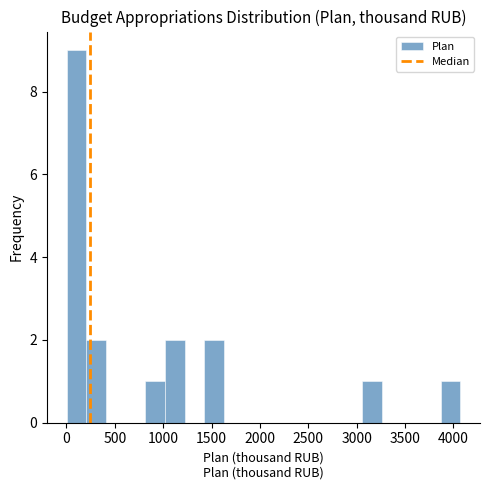

Reading left to right, transcribe this chart: for each bar, give the range it covers on the x-axis and its height. Neither the bar edges nor the heights are printed on the chart, so give them approximately, as read against the axes.

0 to 200: 9
200 to 400: 2
400 to 600: 0
600 to 800: 0
800 to 1000: 1
1000 to 1200: 2
1200 to 1450: 0
1450 to 1650: 2
1650 to 1850: 0
1850 to 2050: 0
2050 to 2250: 0
2250 to 2450: 0
2450 to 2650: 0
2650 to 2850: 0
2850 to 3050: 0
3050 to 3250: 1
3250 to 3450: 0
3450 to 3650: 0
3650 to 3850: 0
3850 to 4050: 1